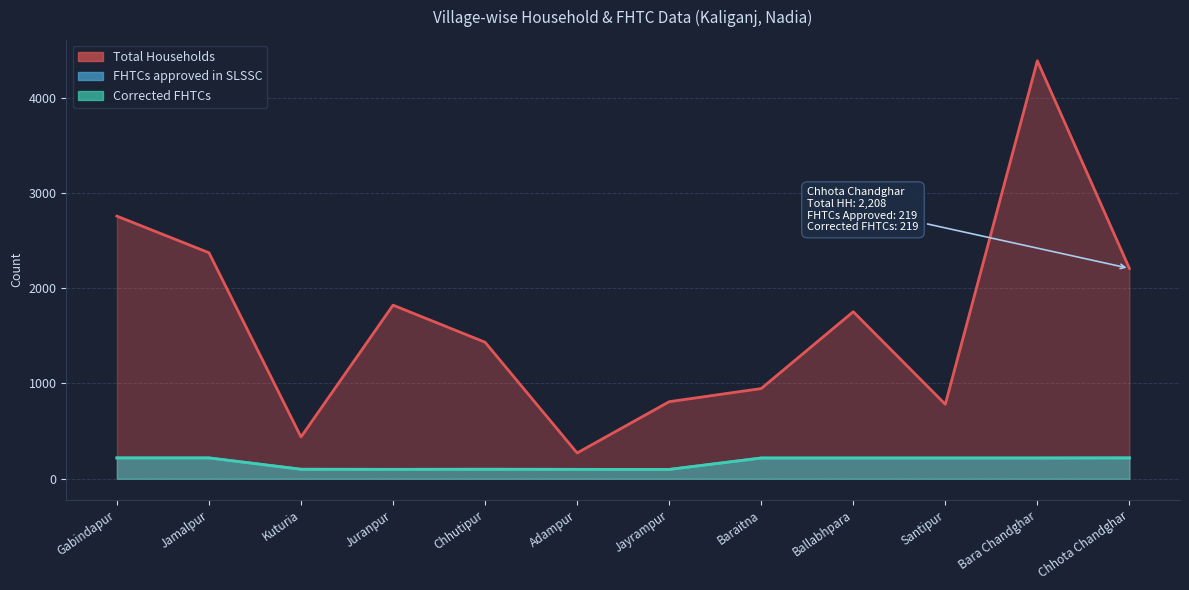

What is the average value of the Total Households series?

1665